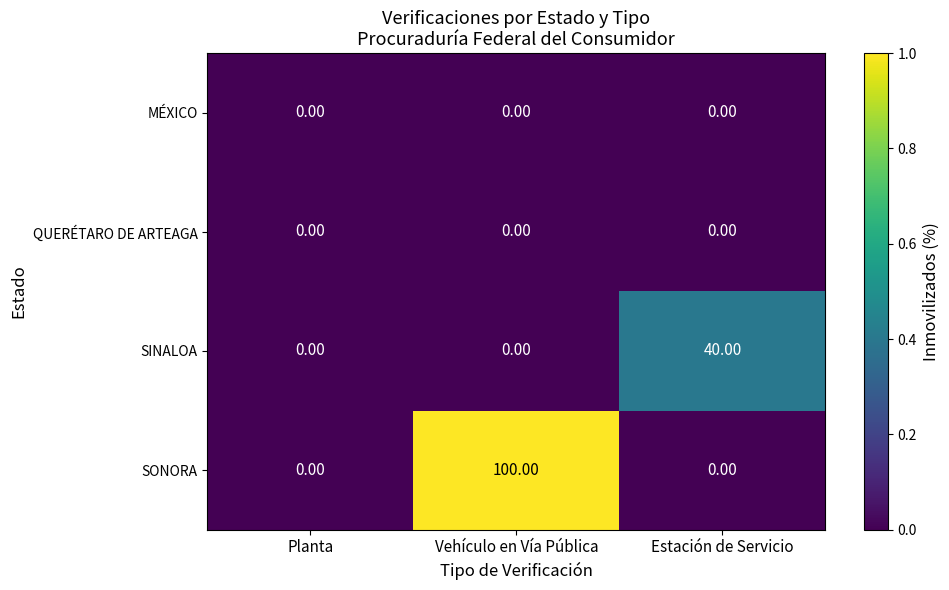

At which category is the sum across all series the highest?

Vehículo en Vía Pública